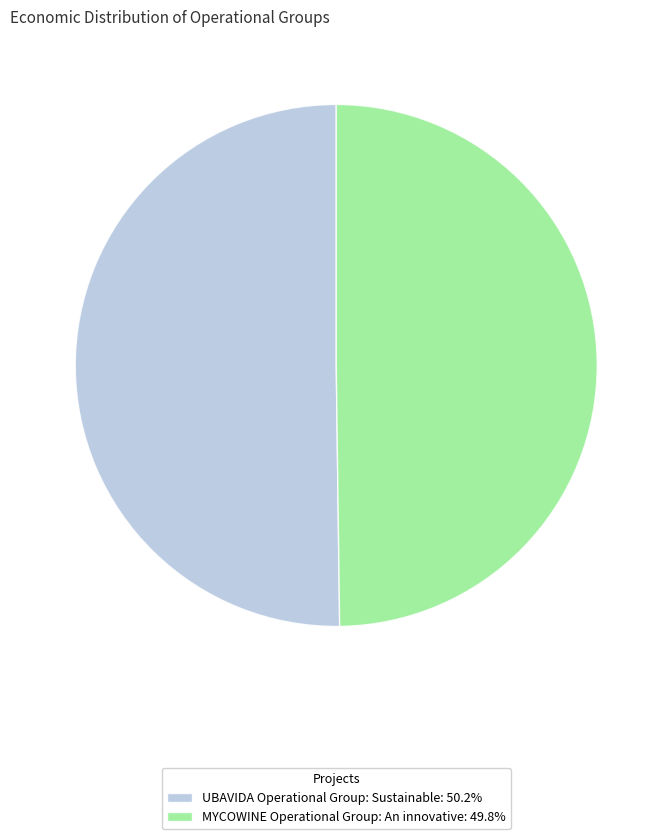

How many slices are in this pie chart?

2